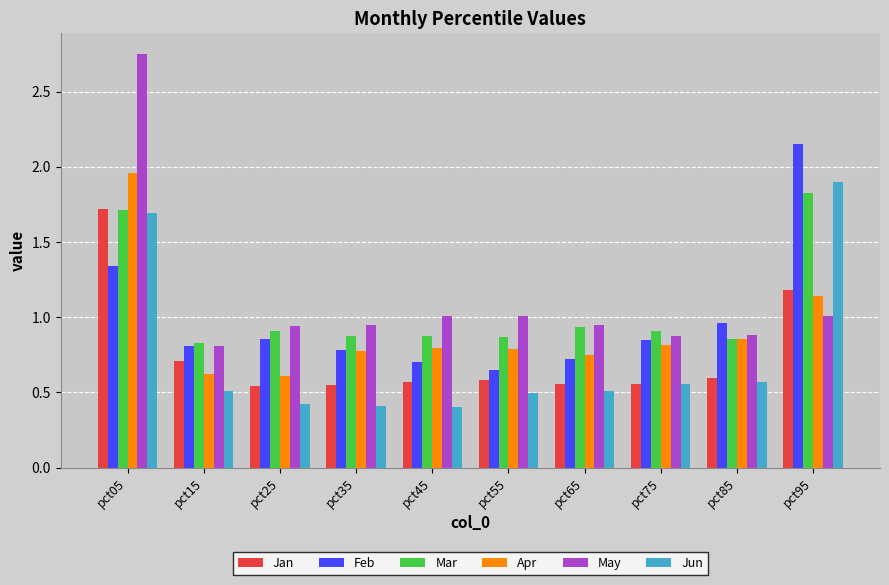

Which series has the largest total across all categories?

May